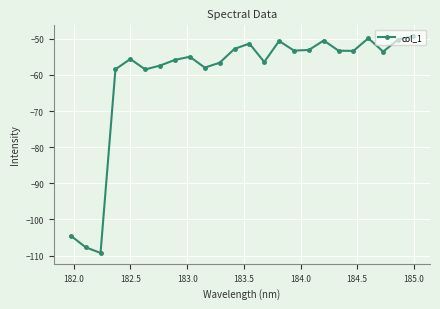

What is the average value?

-60.6